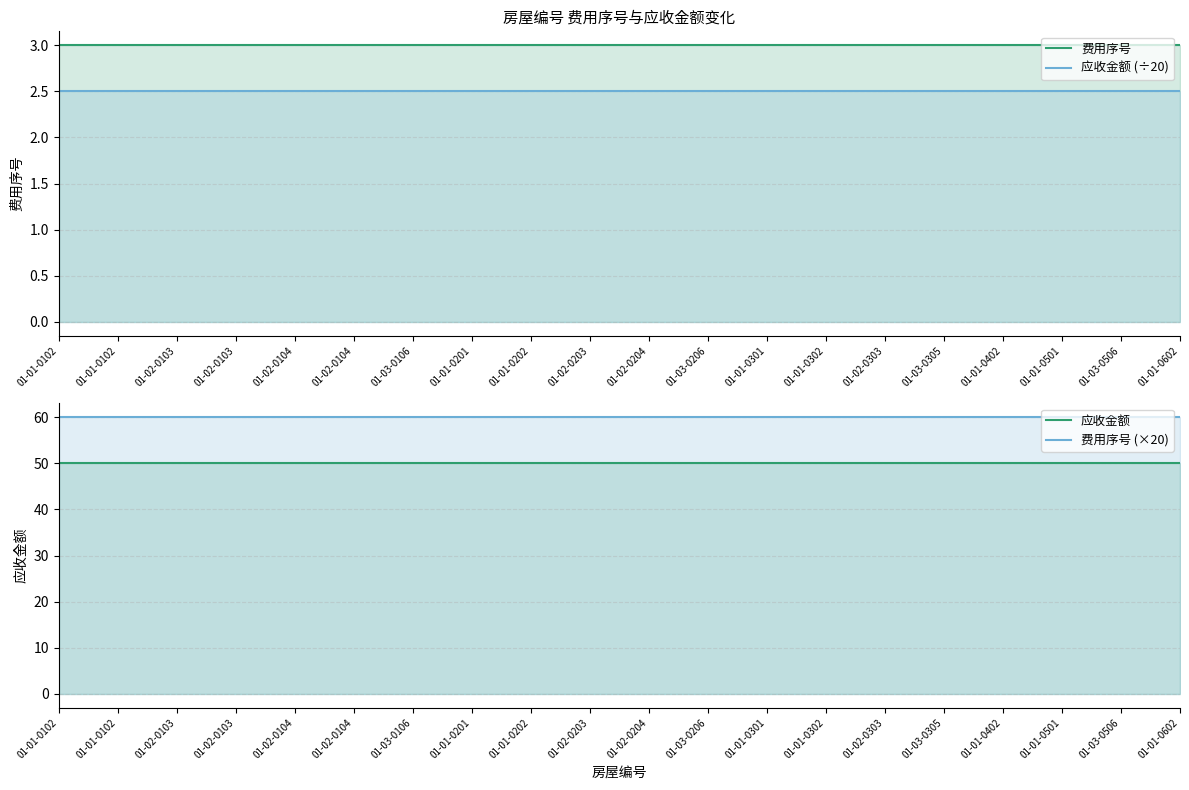

What is the sum of the 费用序号 values at 01-02-0103 and 01-01-0102?

6.0